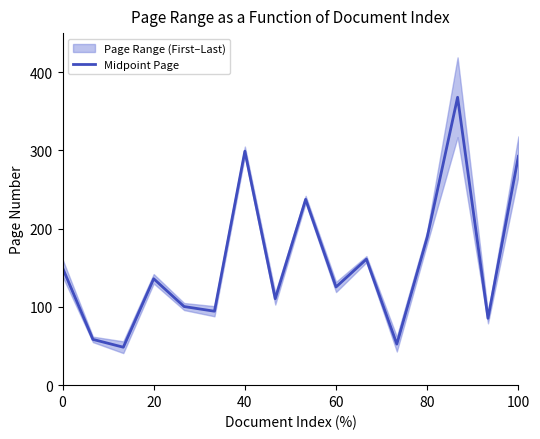

Where is Midpoint Page nearest to the value 208?

80